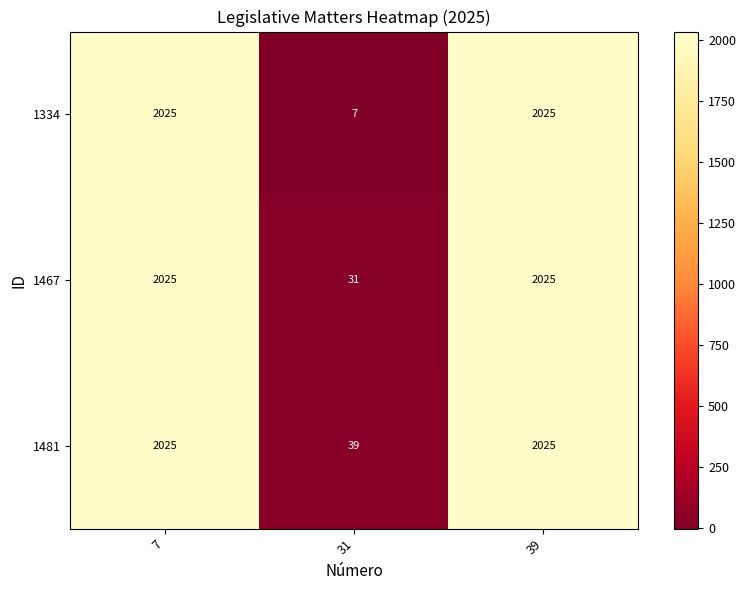

The 1467 series shows 20 at 31. True or false?

False